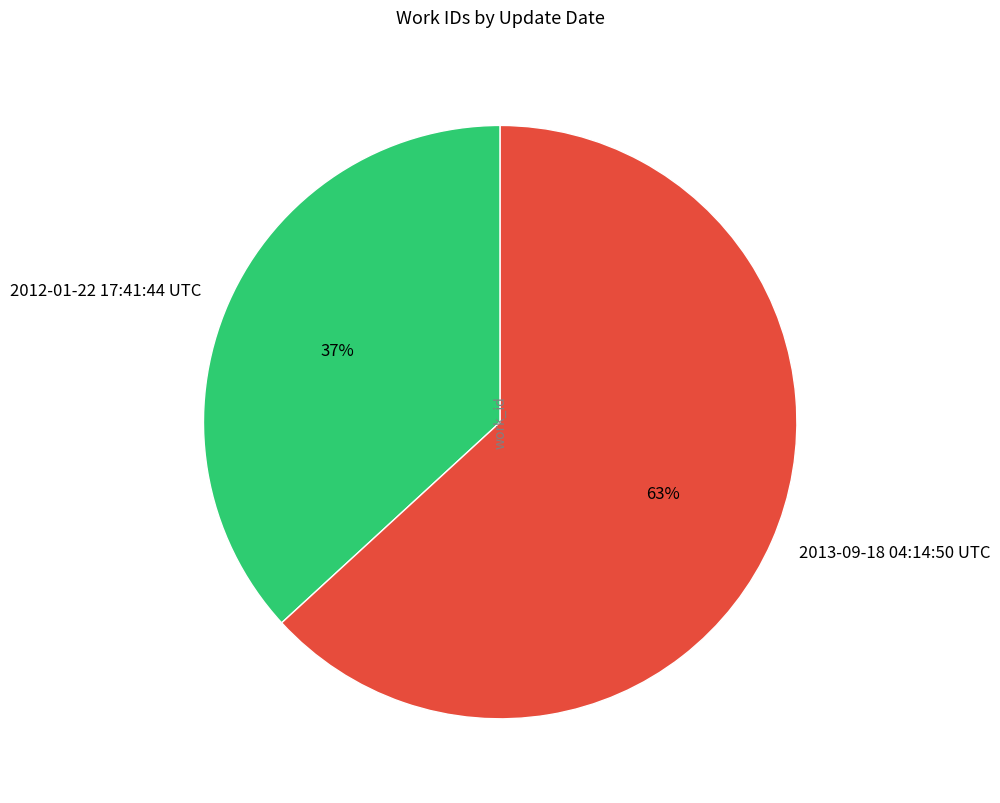

To the nearest percent, what is the average slice percentage?

50%